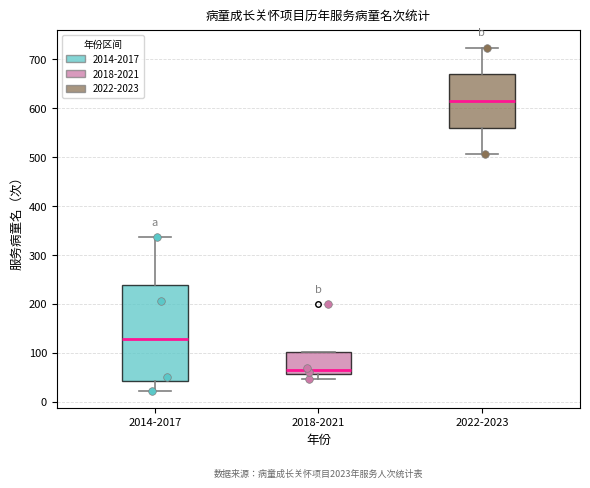

Which box is the tallest, from its lower edge to its upper edge?

2014-2017